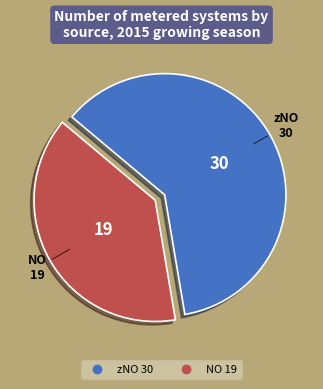

Is there any slice that represents more than half of the pie?

Yes